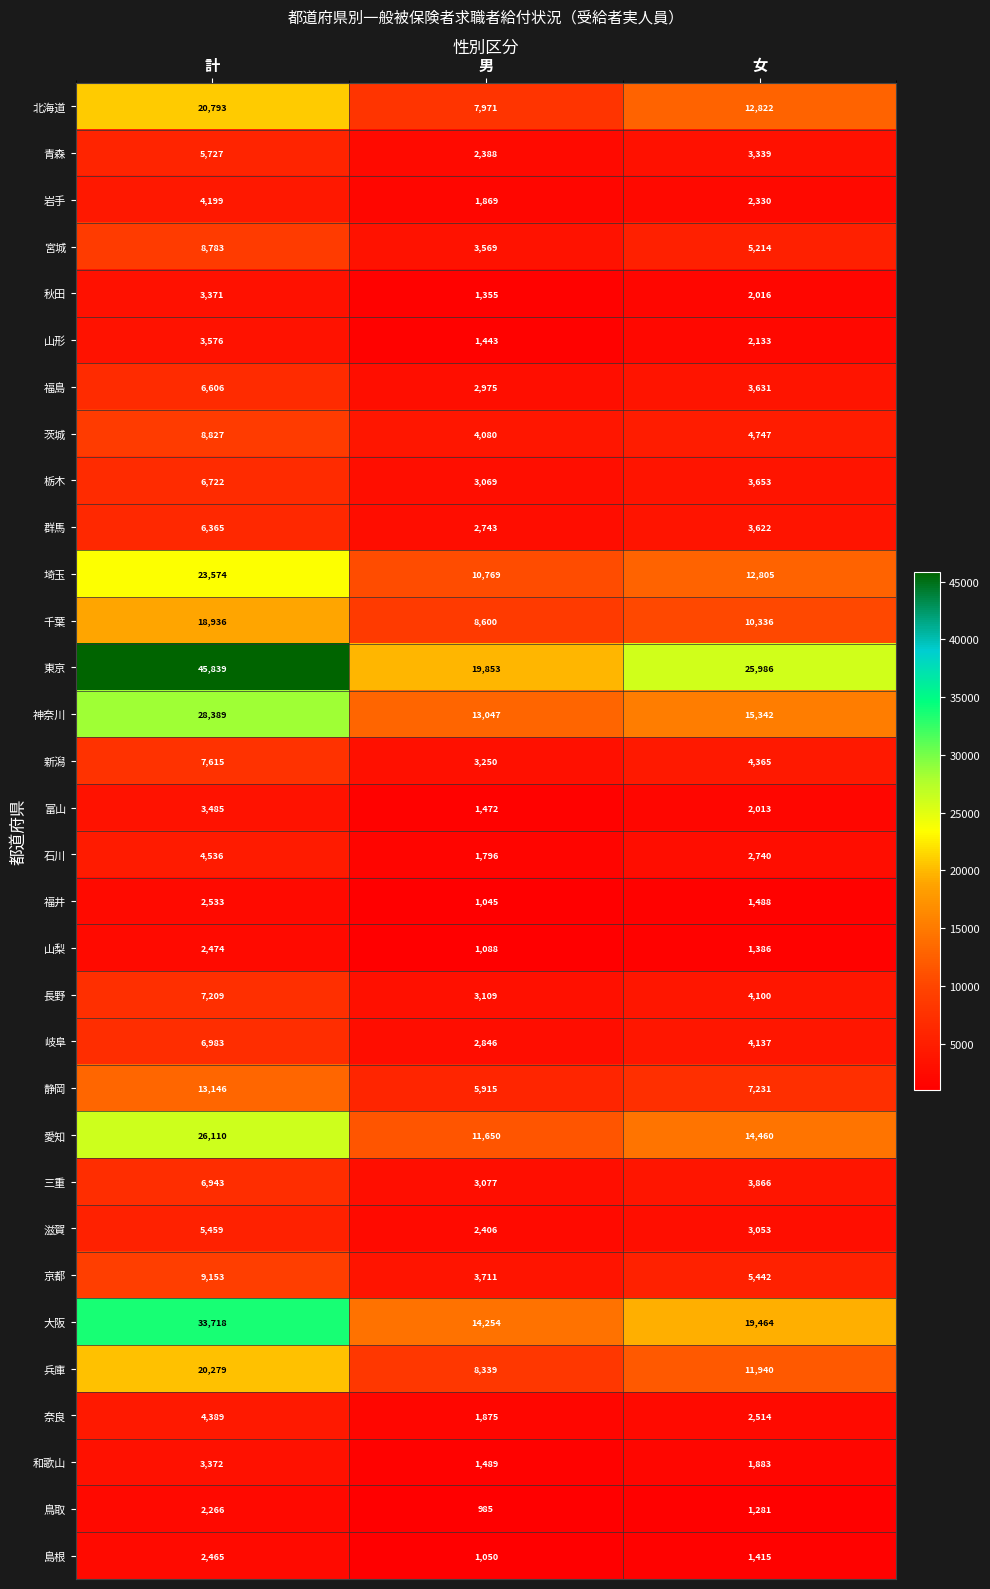

At 計, list the series in order from largest to smallest.

東京, 大阪, 神奈川, 愛知, 埼玉, 北海道, 兵庫, 千葉, 静岡, 京都, 茨城, 宮城, 新潟, 長野, 岐阜, 三重, 栃木, 福島, 群馬, 青森, 滋賀, 石川, 奈良, 岩手, 山形, 富山, 和歌山, 秋田, 福井, 山梨, 島根, 鳥取